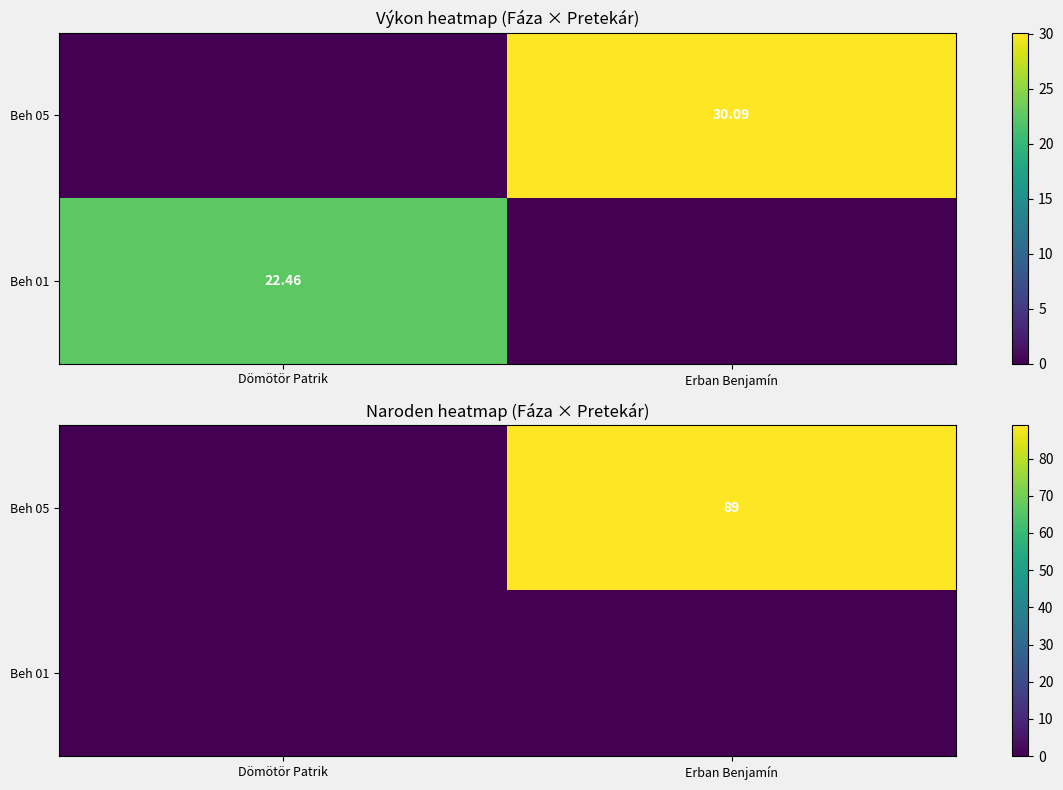

The value of Beh 05 at Dömötör Patrik is 38. True or false?

False